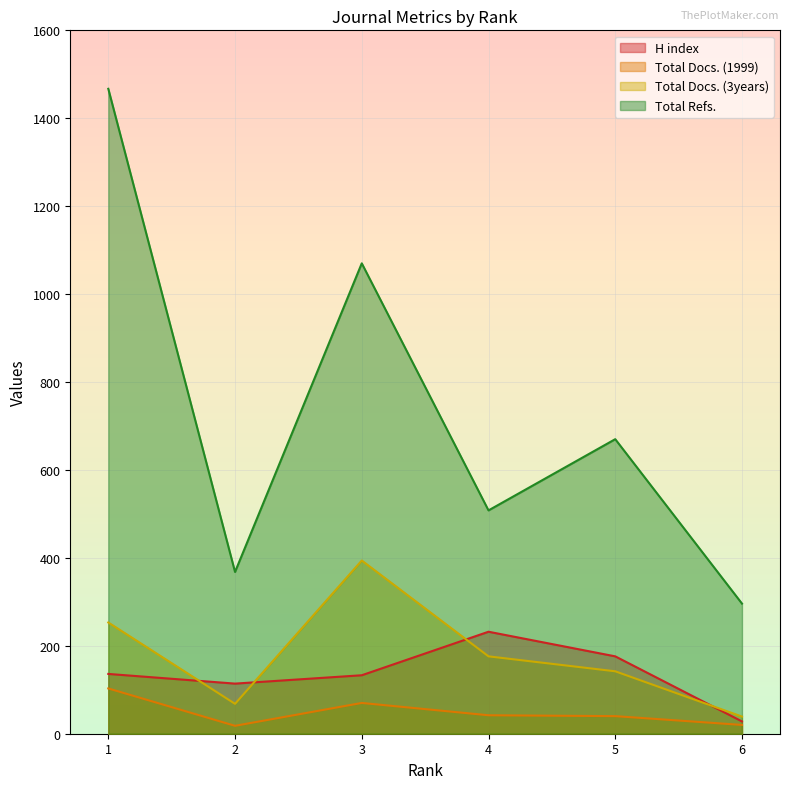

Reading right to left, transcribe all the data shown in this chart.

H index: 28	176	232	133	114	136
Total Docs. (1999): 20	40	42	70	18	103
Total Docs. (3years): 39	142	176	394	68	253
Total Refs.: 296	670	508	1070	368	1467